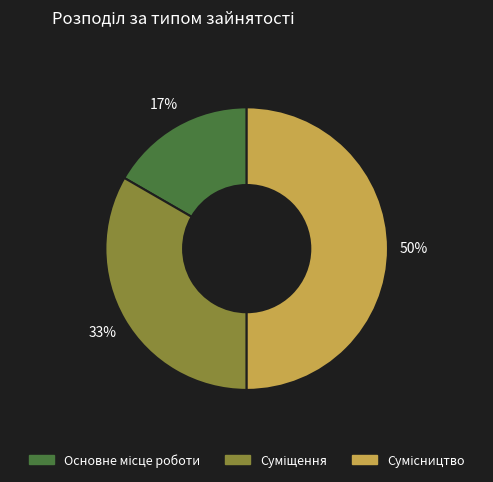

To the nearest percent, what is the difference between the largest and smallest slice percentages?

33%